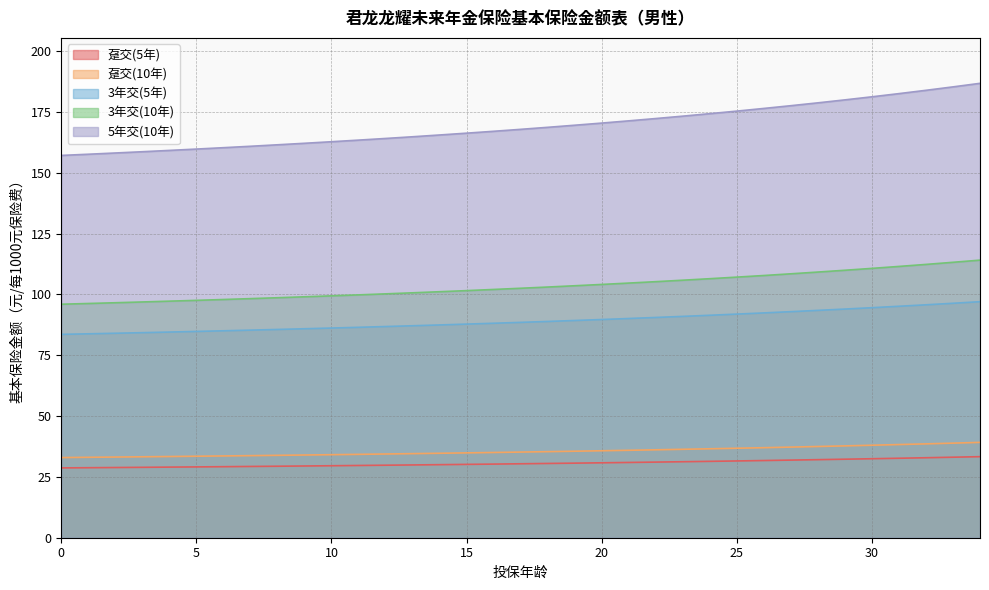

Which label corresponds to the largest value in the chart?

34